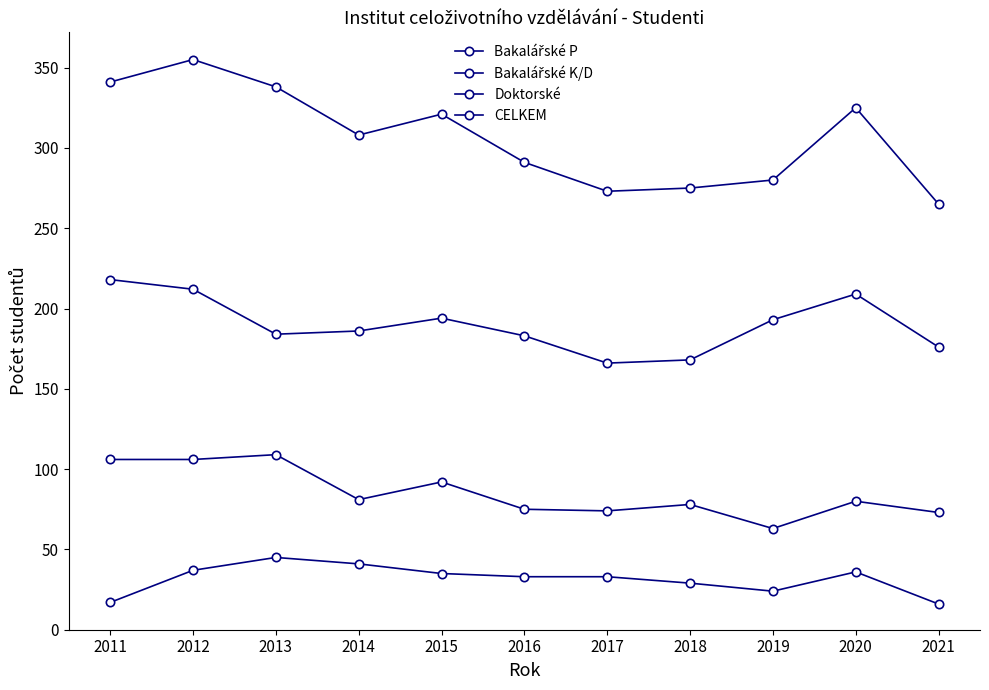

Which series changed the most between 2018 and 2020?

CELKEM